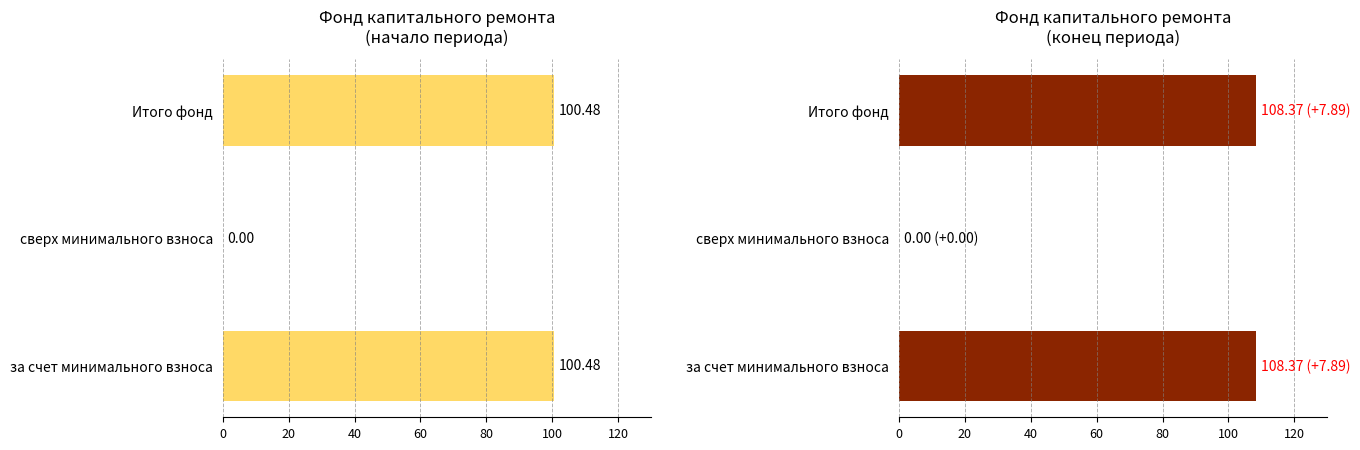

What is the value of the 3rd bar from the left?

108.4